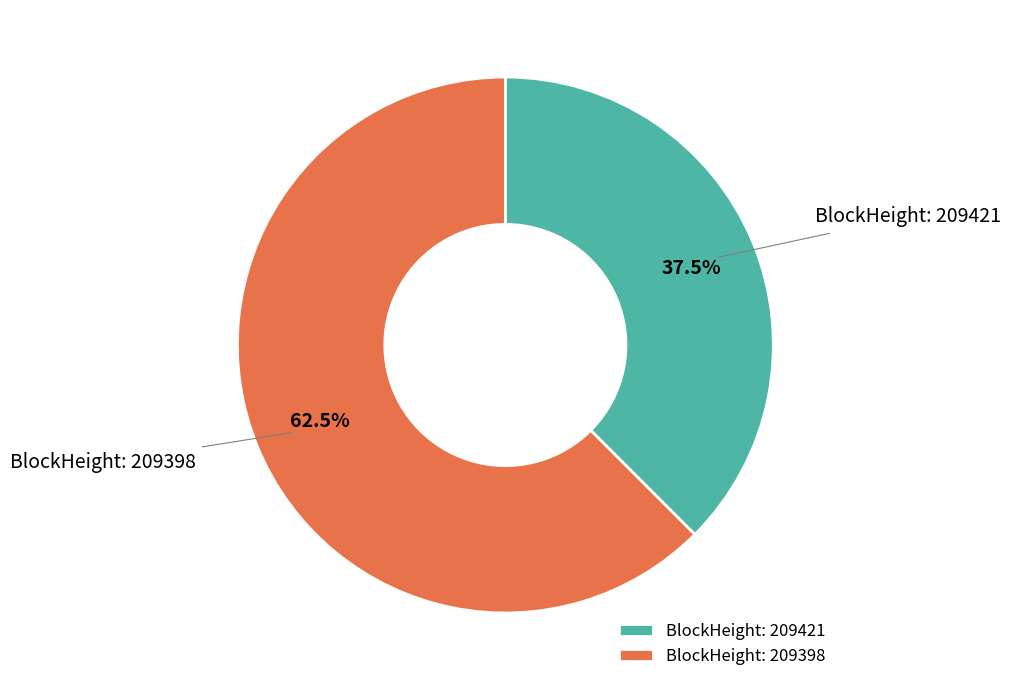

Rank the categories by value from highest to lowest.

BlockHeight: 209398, BlockHeight: 209421